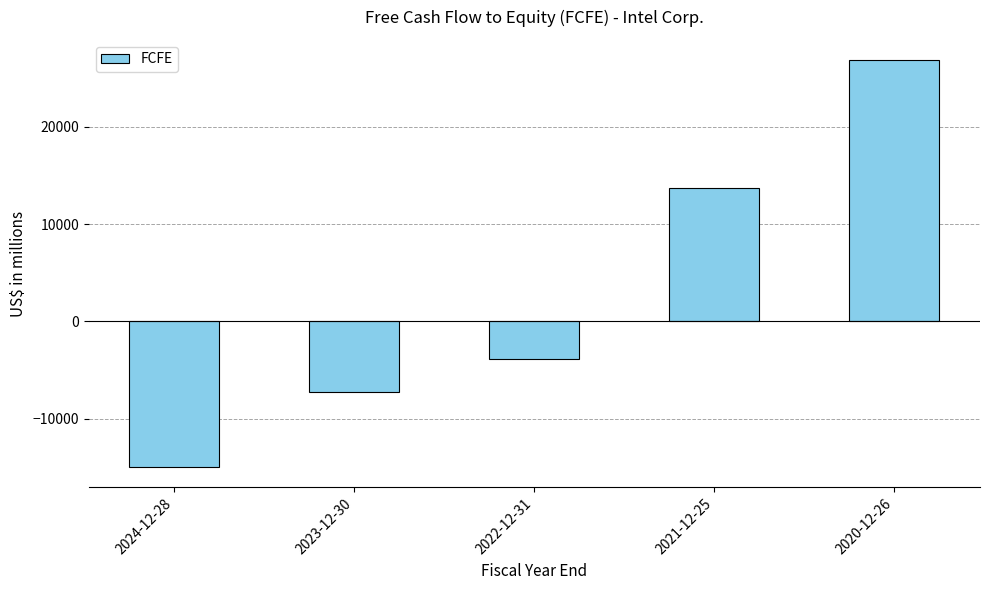

The value at 2021-12-25 is 17875. True or false?

False